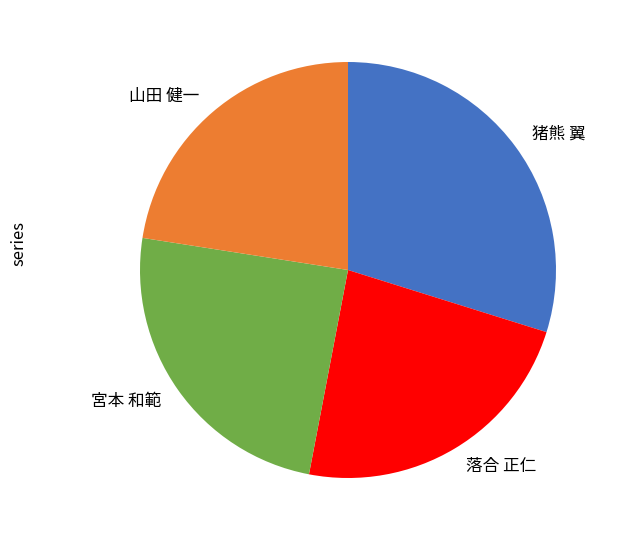

Which has a higher value, 宮本 和範 or 山田 健一?

宮本 和範